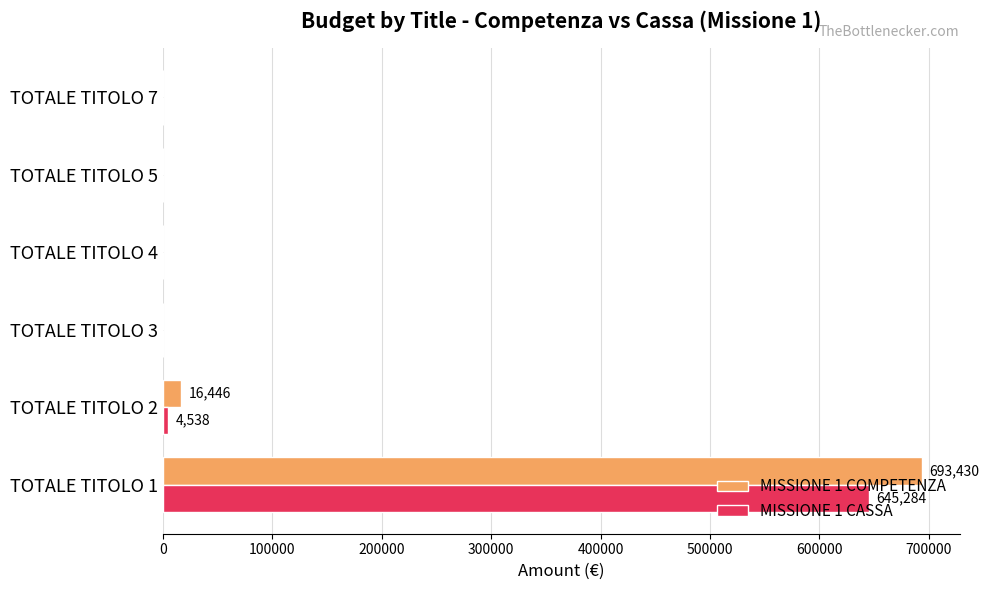

The value of MISSIONE 1 CASSA at TOTALE TITOLO 4 is 0.0. True or false?

True